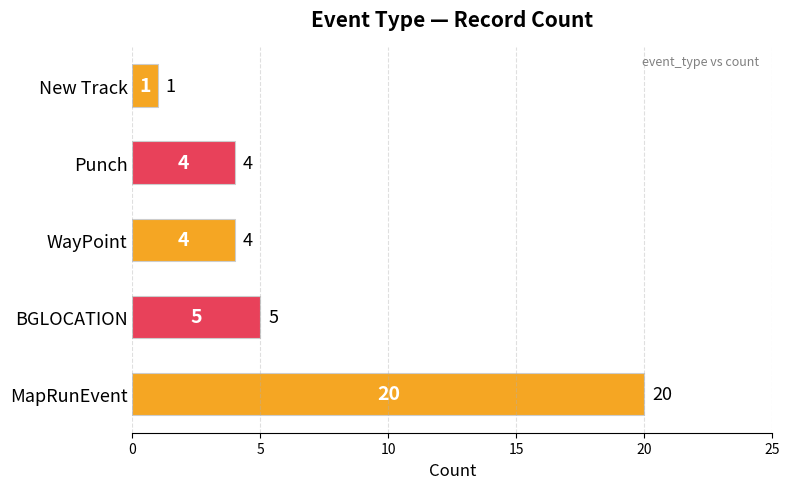

Reading top to bottom, what are all the values shown in this chart?

New Track=1	Punch=4	WayPoint=4	BGLOCATION=5	MapRunEvent=20